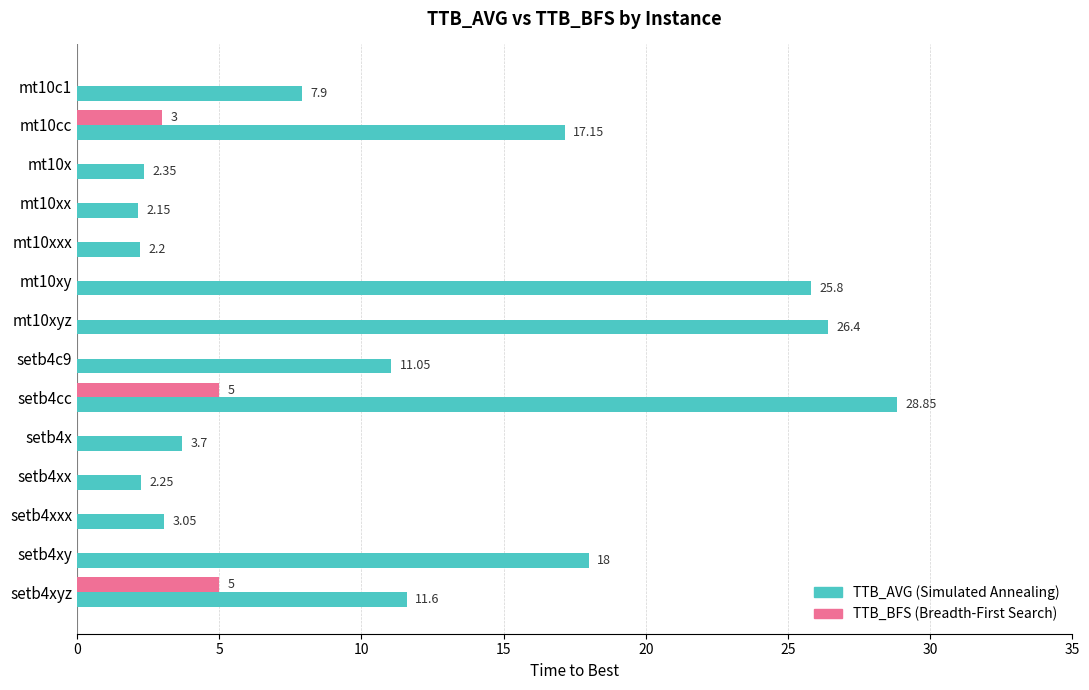

At which category is the sum across all series the highest?

setb4cc